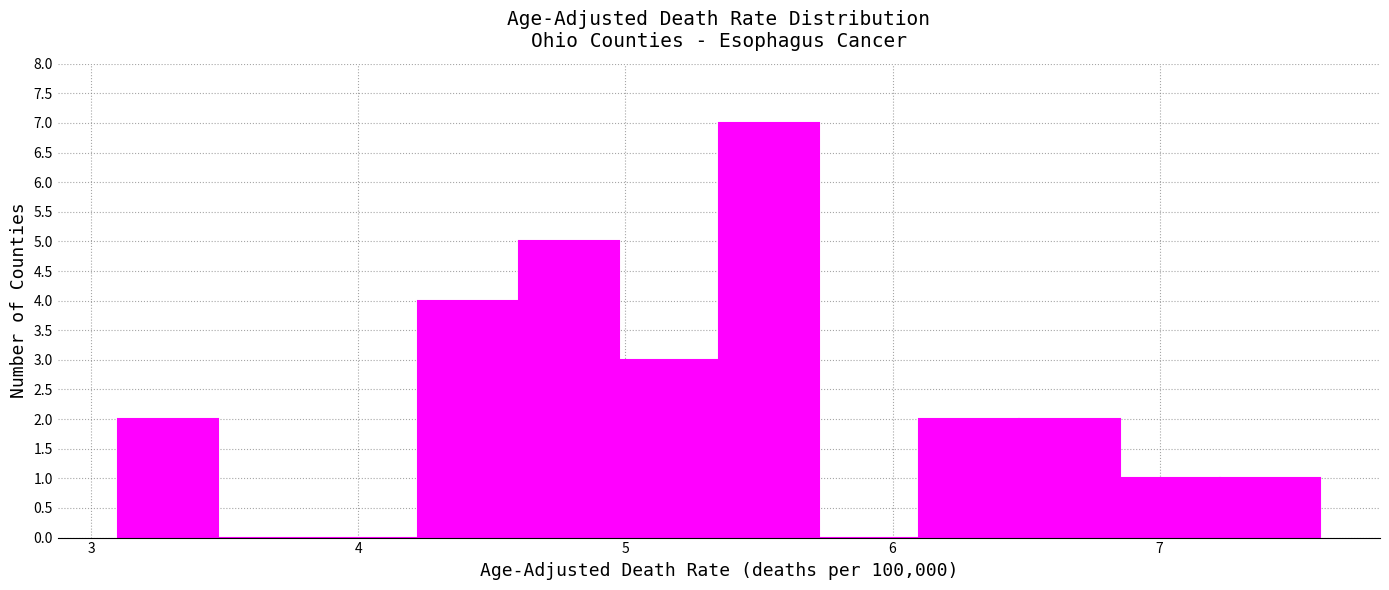

Read against the x-axis, roughly where is the centre of the tallest bar?

5.5